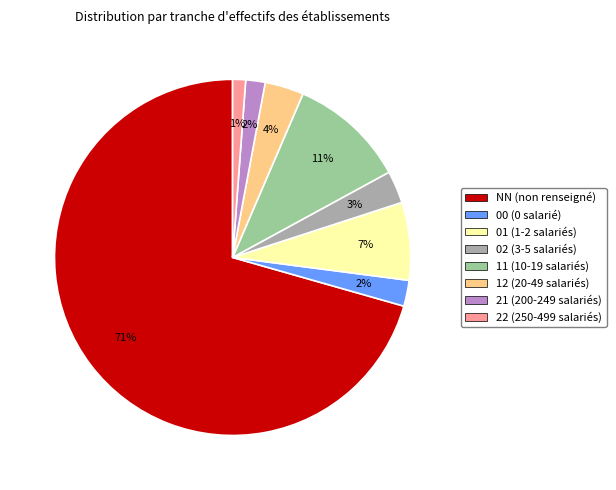

Is it true that 11 is 21% of the pie?

False